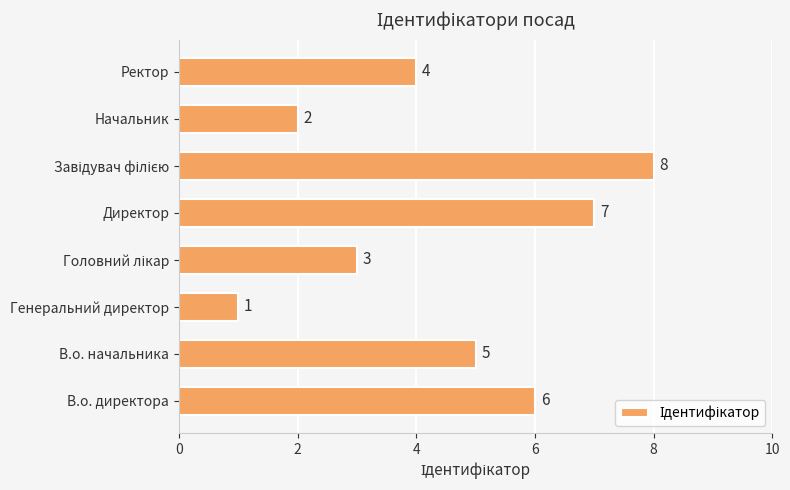

What is the maximum value shown in the chart?

8